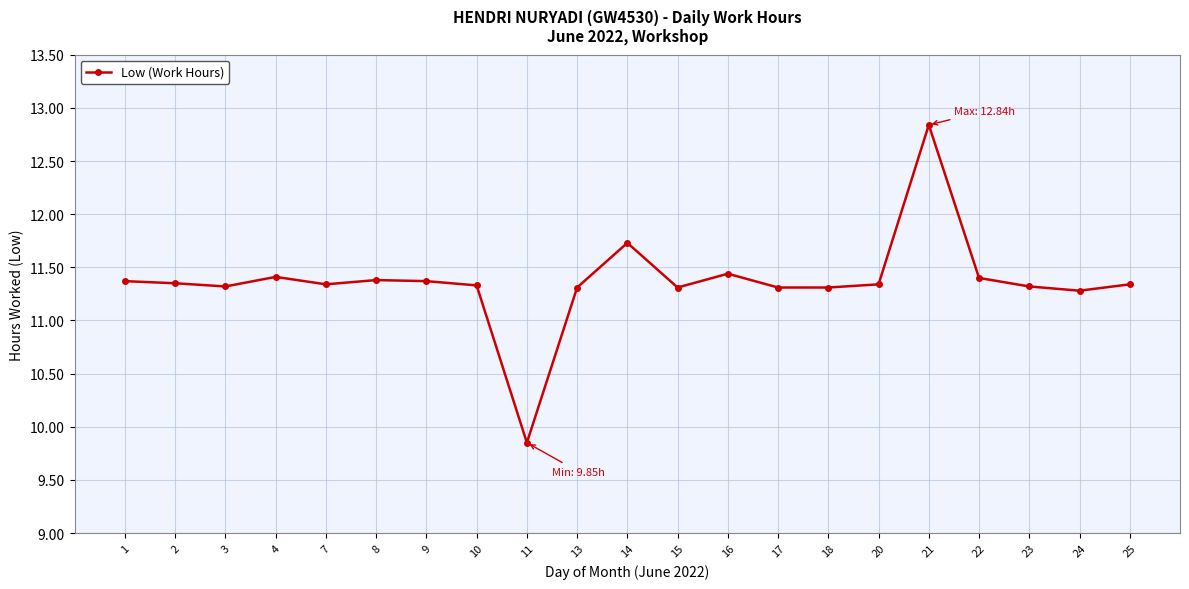

What is the greatest value displayed?

12.8